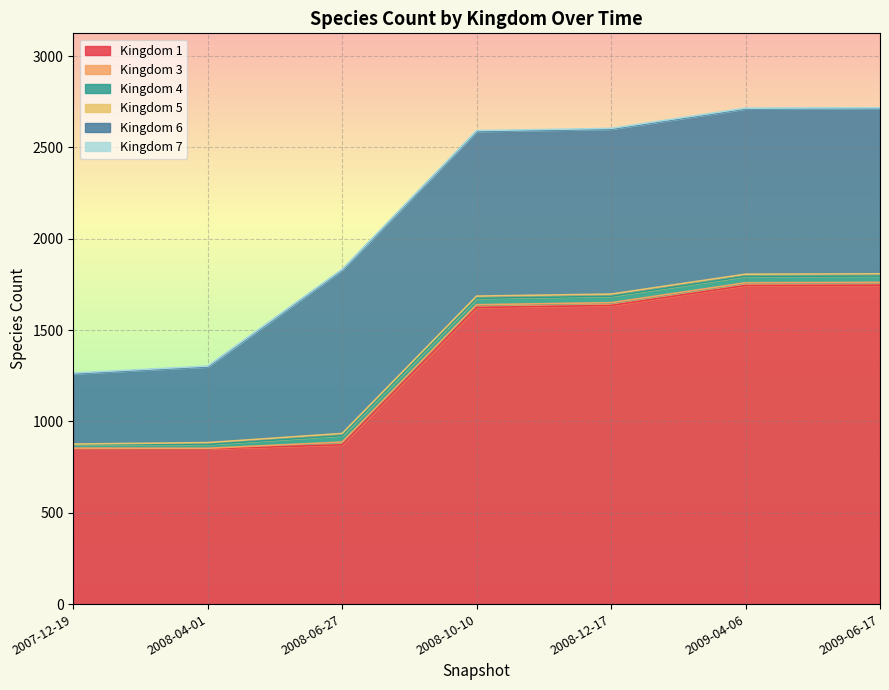

How many intersections are there between 3 and 7?

1